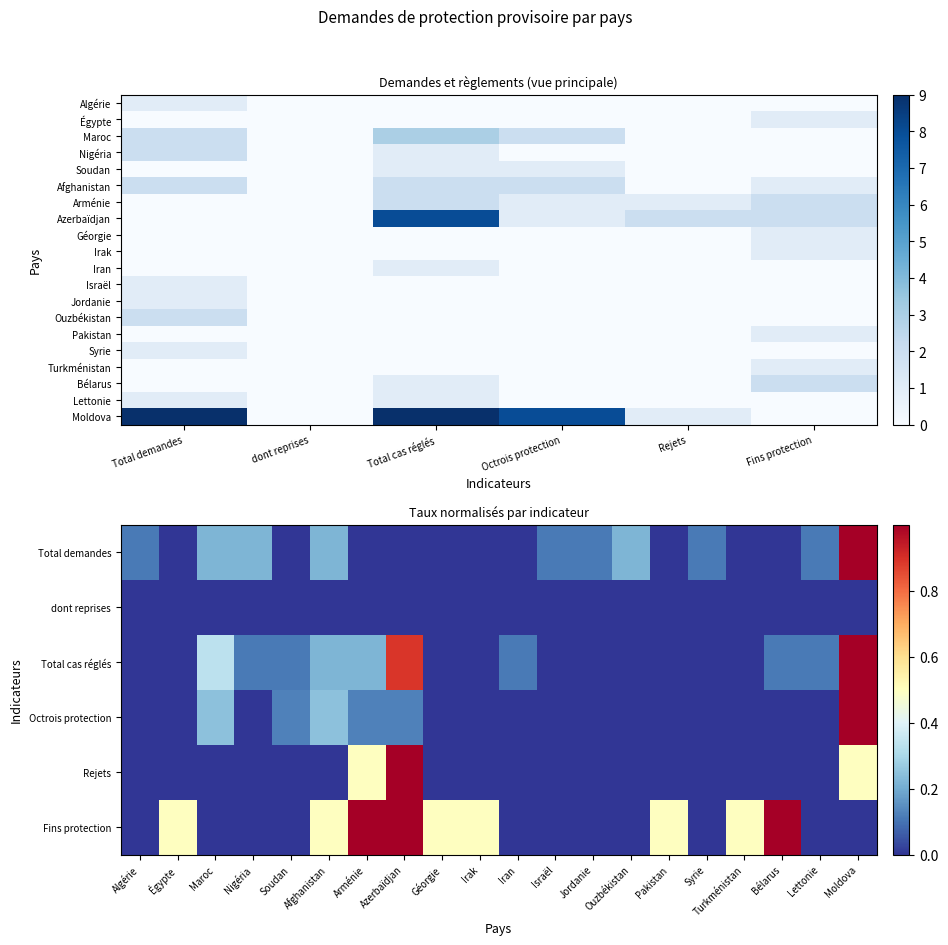

Reading left to right, extract all data points from this chart.

Algérie: 1	0	0	0	0	0
Égypte: 0	0	0	0	0	1
Maroc: 2	0	3	2	0	0
Nigéria: 2	0	1	0	0	0
Soudan: 0	0	1	1	0	0
Afghanistan: 2	0	2	2	0	1
Arménie: 0	0	2	1	1	2
Azerbaïdjan: 0	0	8	1	2	2
Géorgie: 0	0	0	0	0	1
Irak: 0	0	0	0	0	1
Iran: 0	0	1	0	0	0
Israël: 1	0	0	0	0	0
Jordanie: 1	0	0	0	0	0
Ouzbékistan: 2	0	0	0	0	0
Pakistan: 0	0	0	0	0	1
Syrie: 1	0	0	0	0	0
Turkménistan: 0	0	0	0	0	1
Bélarus: 0	0	1	0	0	2
Lettonie: 1	0	1	0	0	0
Moldova: 9	0	9	8	1	0